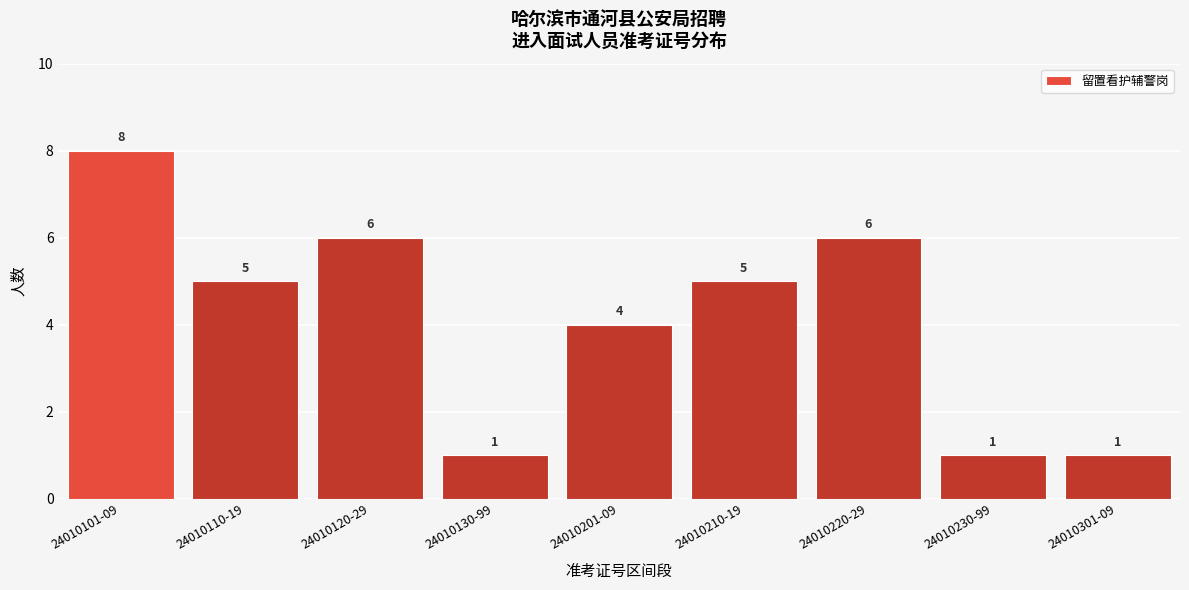

Reading right to left, list all the values displayed in this chart.

1	1	6	5	4	1	6	5	8